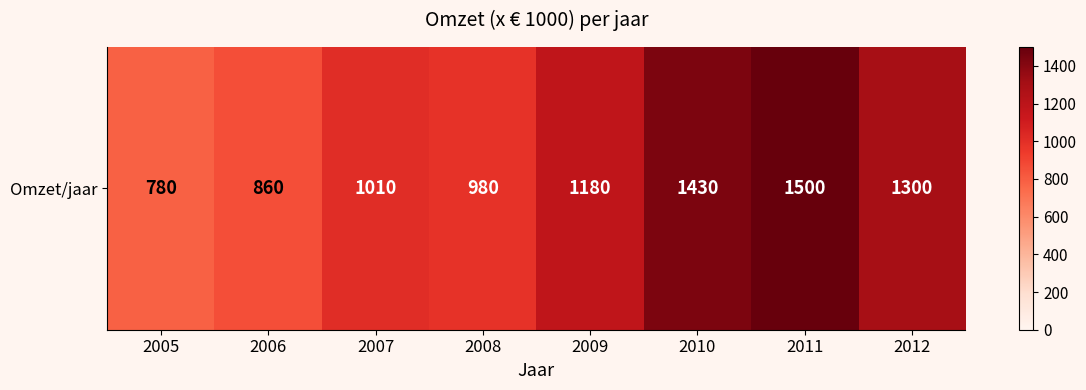

Rank the categories by value from highest to lowest.

2011, 2010, 2012, 2009, 2007, 2008, 2006, 2005